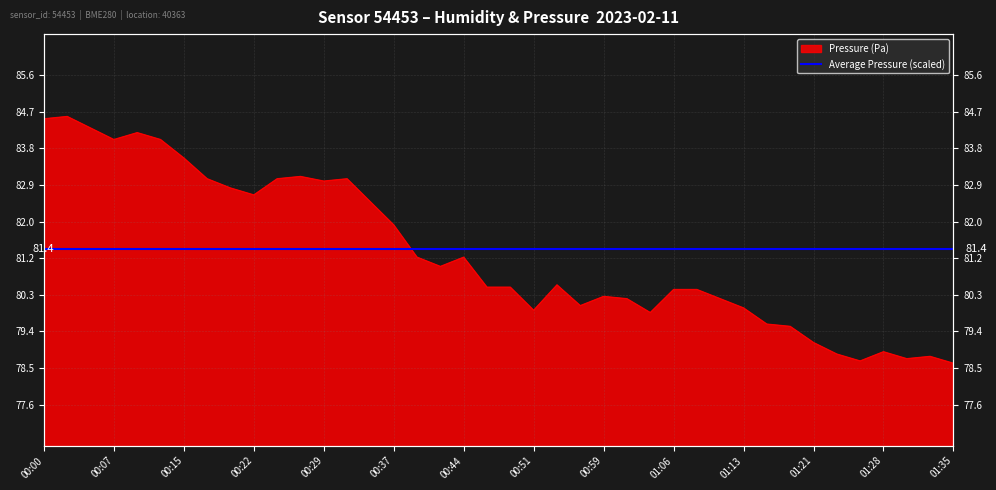

The chart shows a value of 43.0 at 00:10. True or false?

False